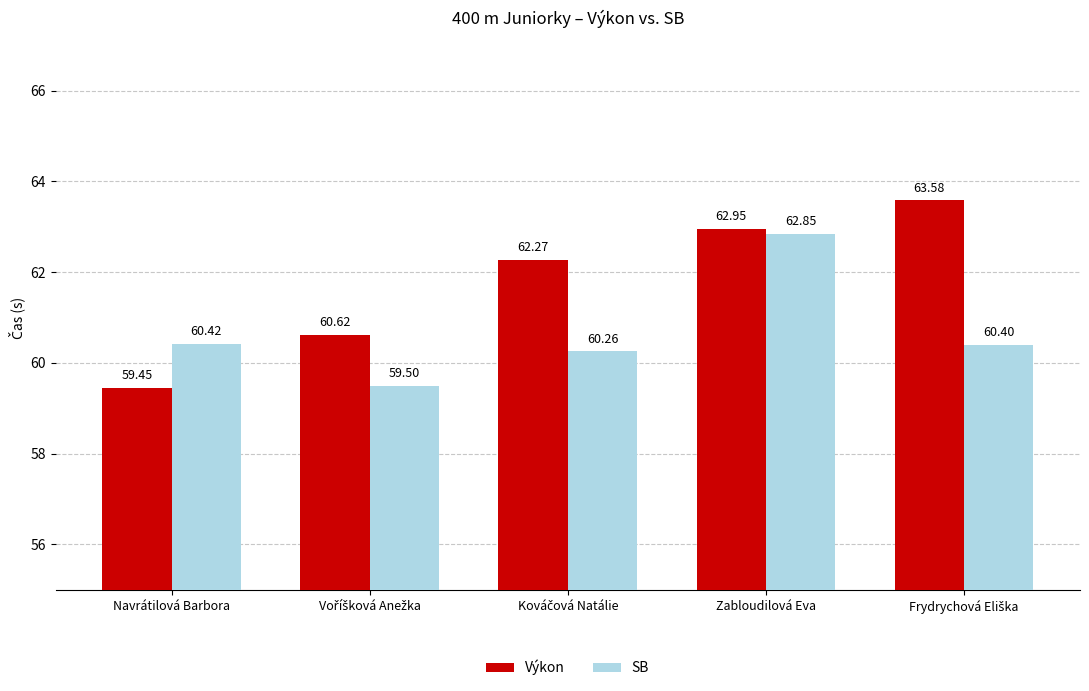

What is the difference between the second highest and minimum values in the Výkon series?

3.5